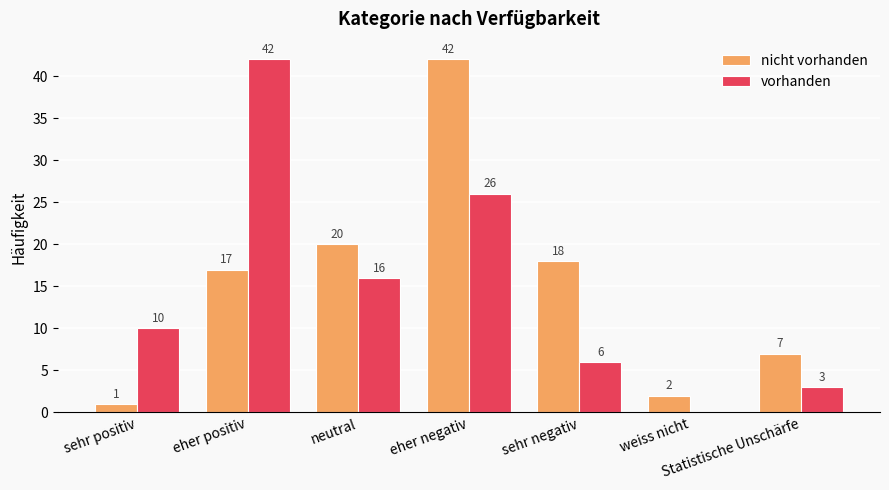

At which category is the sum across all series the highest?

eher negativ